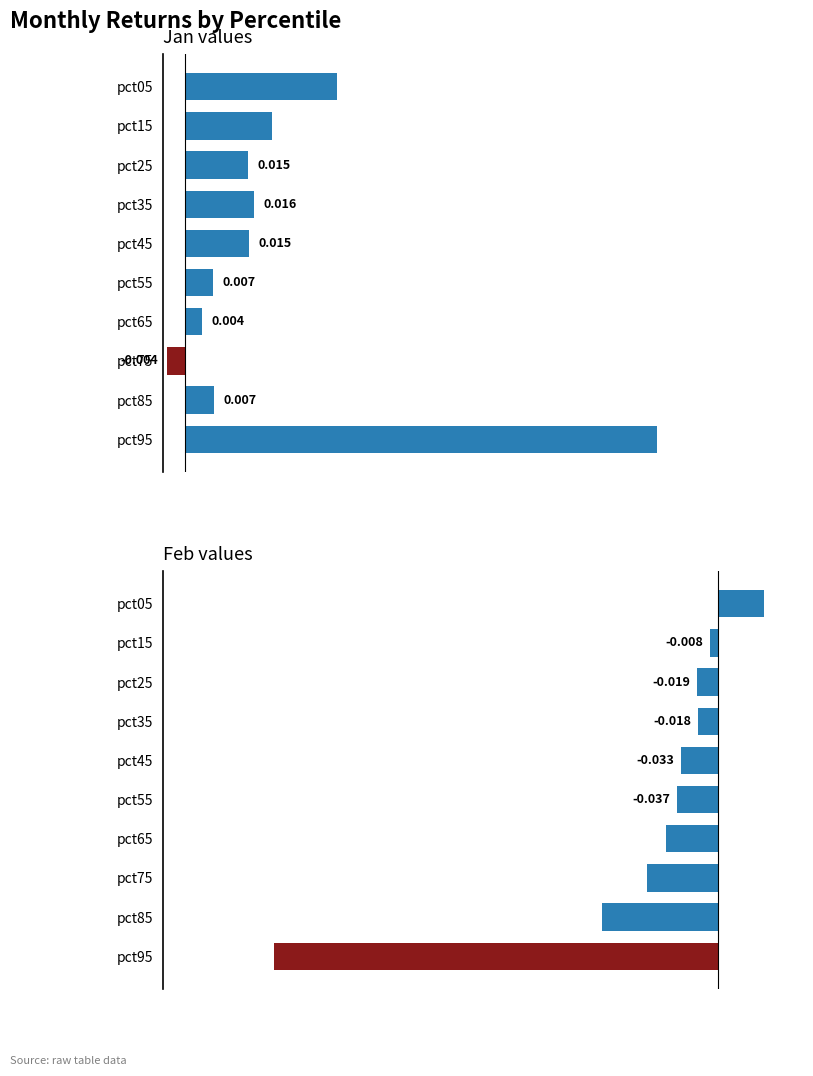

Between pct35 and pct25, which is larger?

pct35